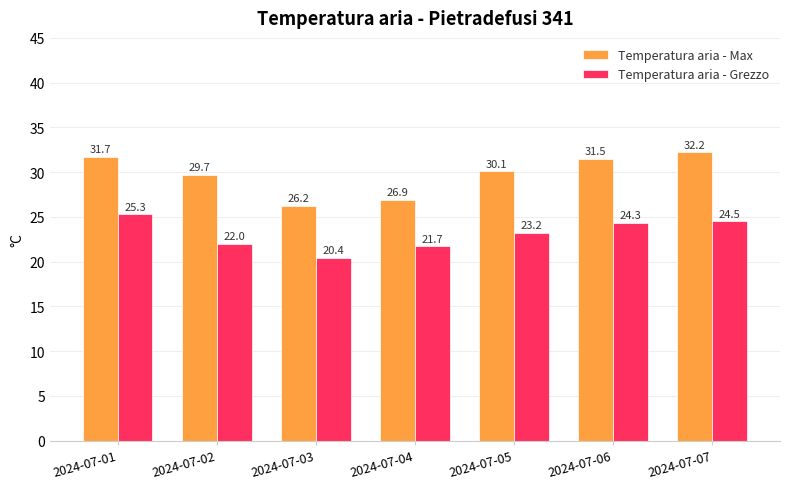

Is the value of Temperatura aria - Max at 2024-07-05 greater than the value of Temperatura aria - Grezzo at 2024-07-06?

Yes